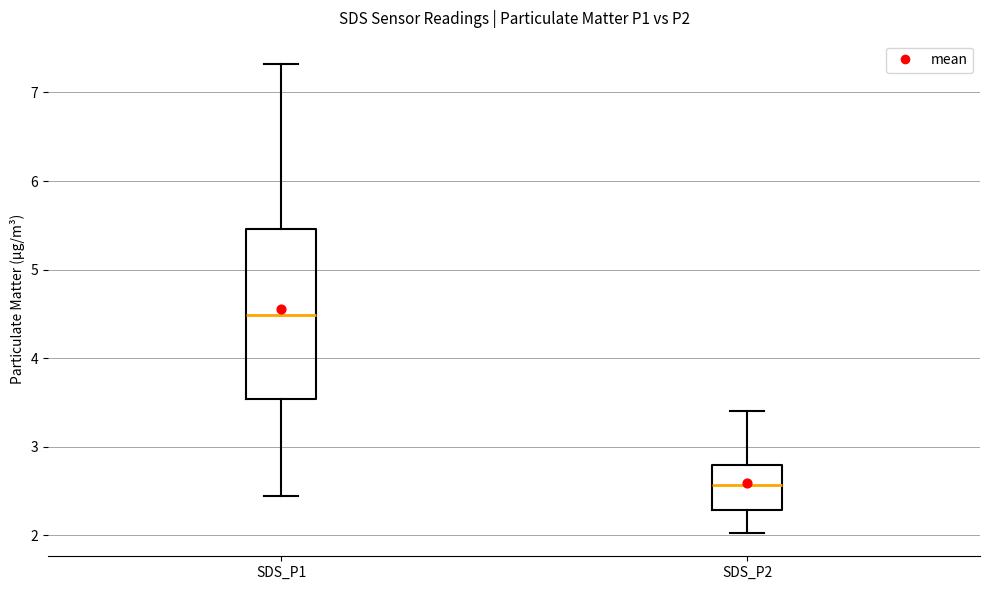

Where does the upper whisker of the box for SDS_P1 end on the y-axis? The values are not printed on the chart, so give them approximately, as read against the axis.

7.3